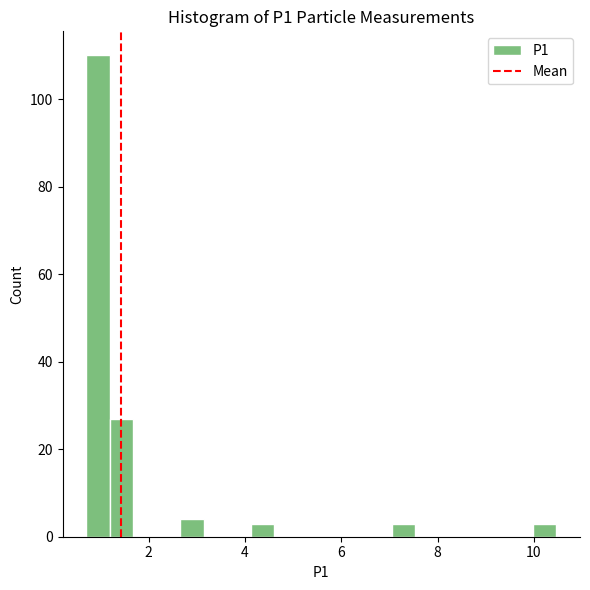

Around what value on the x-axis is the tallest bar? Give the approximate position of its centre, as read against the axis.

1.0